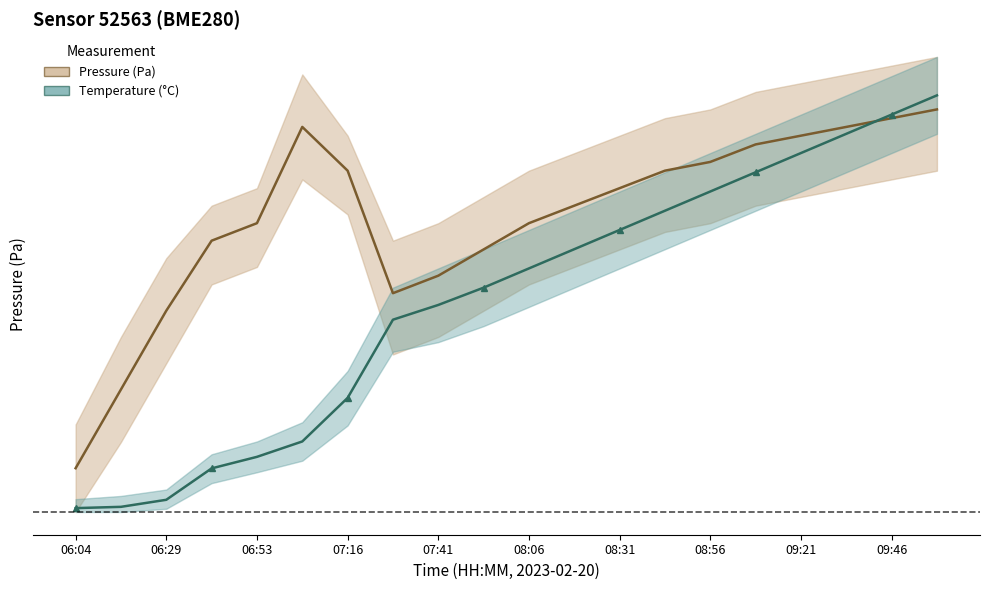

At how many categories does at least one series exceed 99698?

4